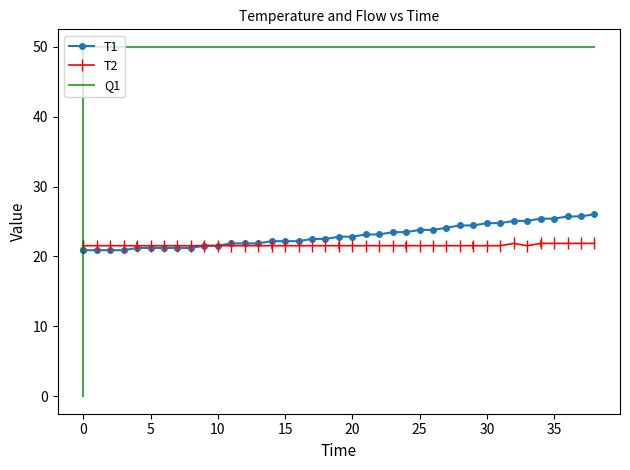

How many times do Q1 and T2 cross each other?

1